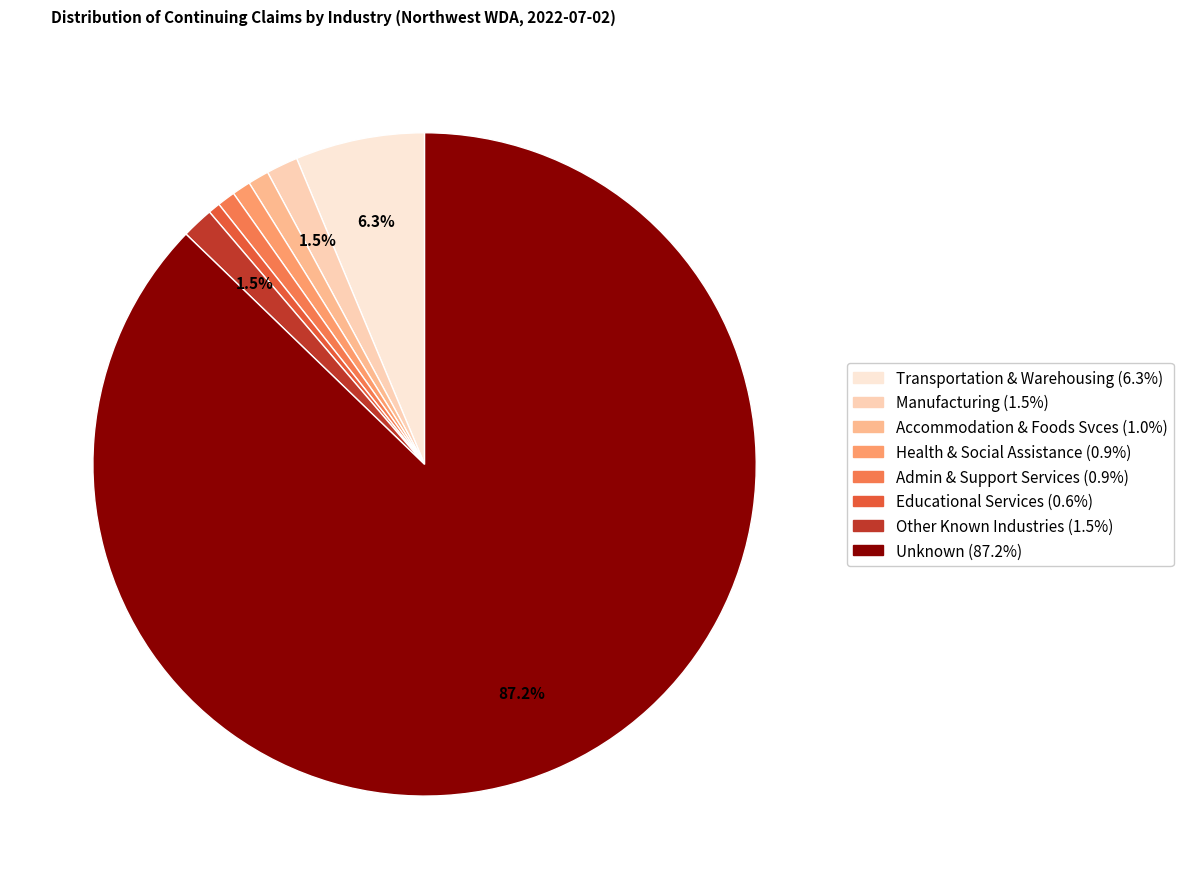

Count the number of slices in the pie.

8